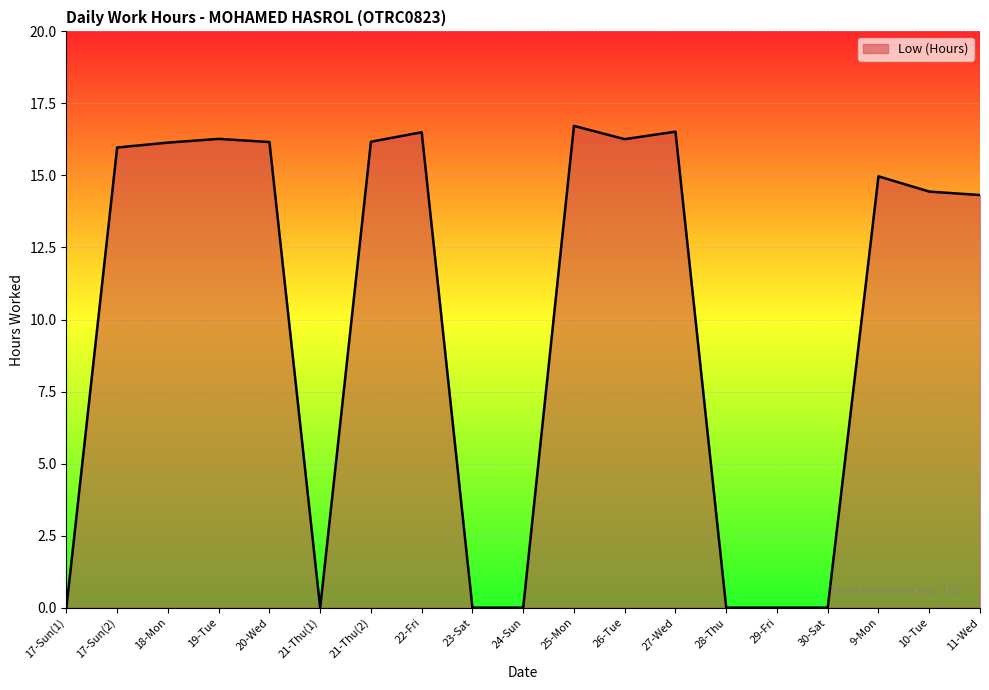

Where does the data first go above 14?

17-Sun(2)